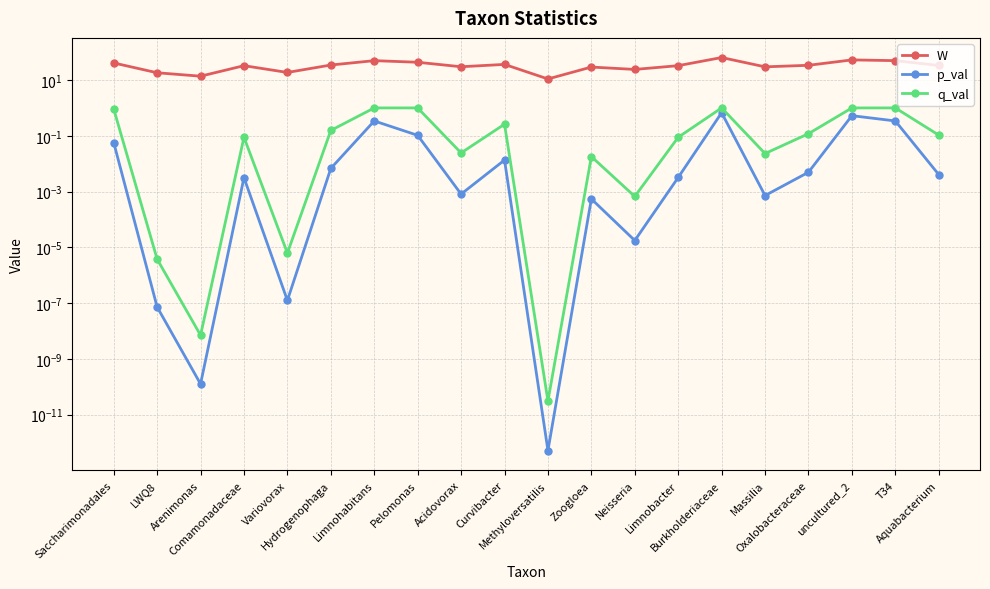

True or false: W and q_val intersect in this chart.

False